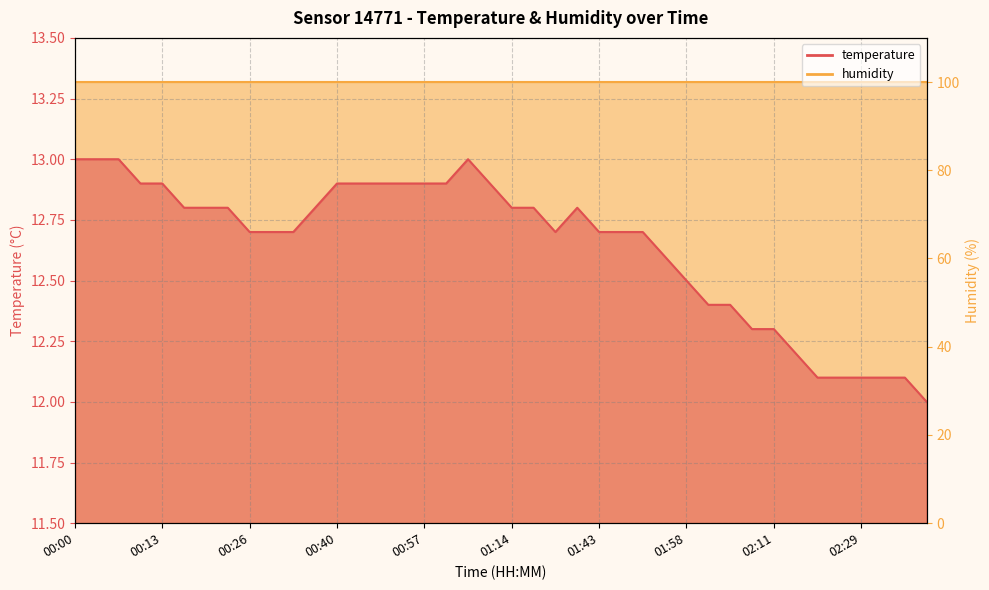

Where is the data nearest to the value 12?

02:46